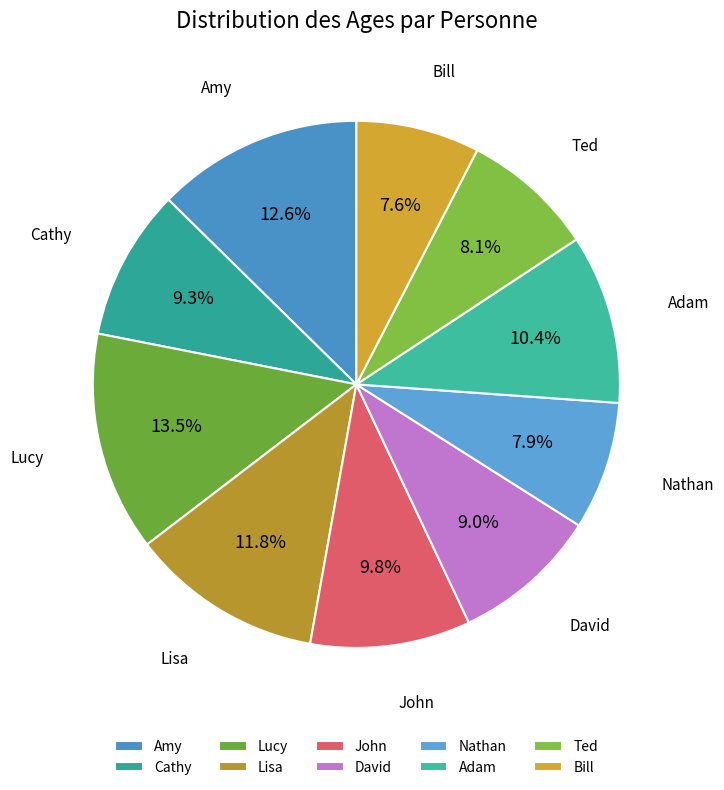

To the nearest percent, what is the combined percentage of Adam and David?

19%